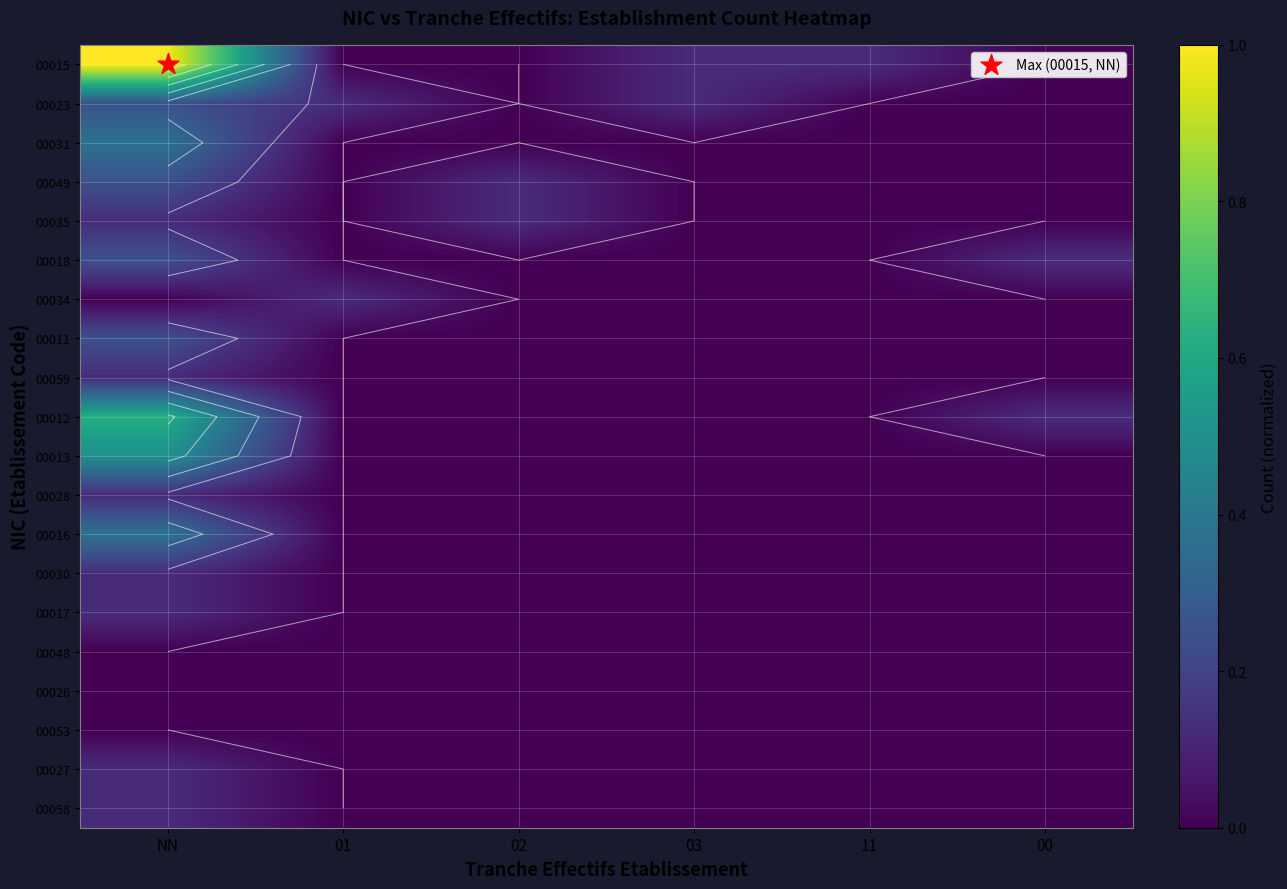

At which category is the sum across all series the highest?

NN